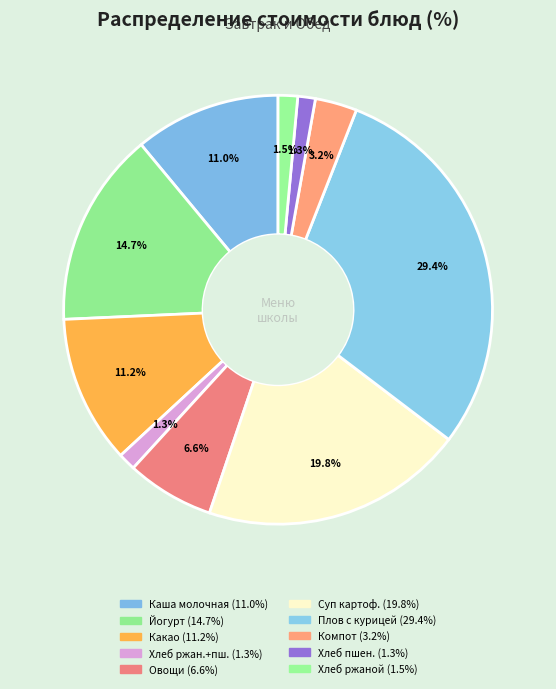

Does any single category account for the majority?

No